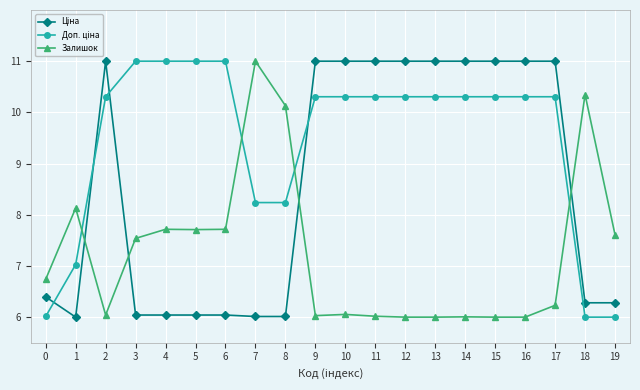

What is the value of the Залишок point at the 4th from the left?

7.5